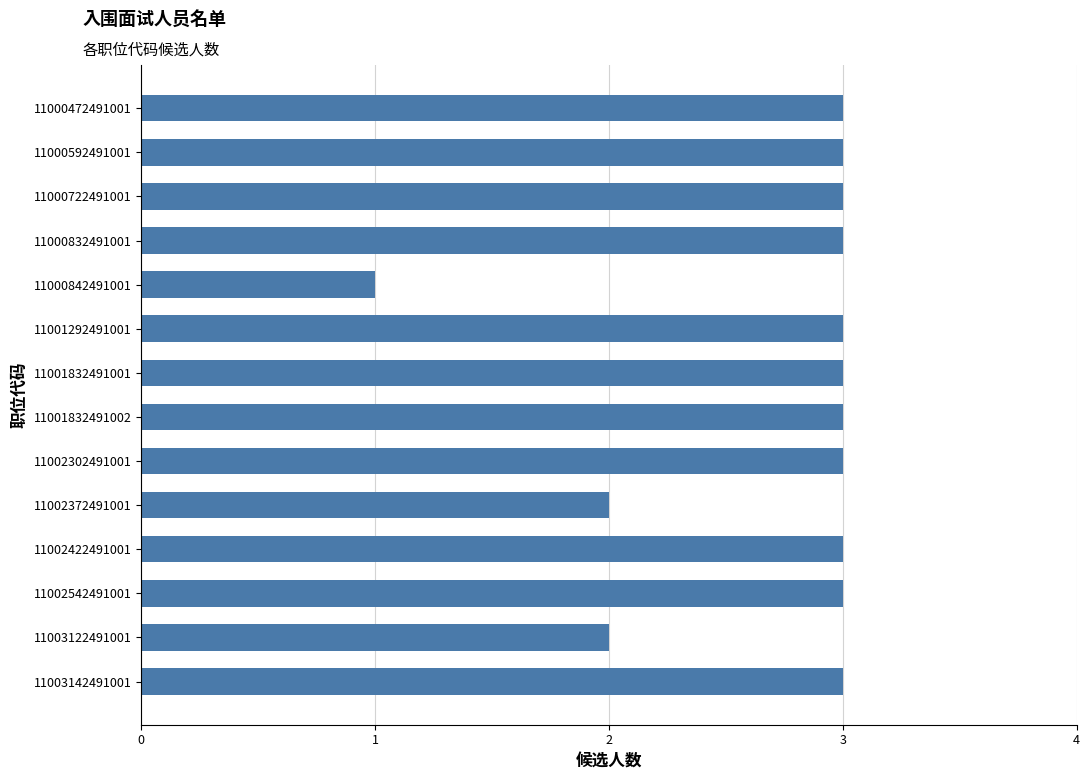

Is it true that the value at 11000472491001 is 3?

True